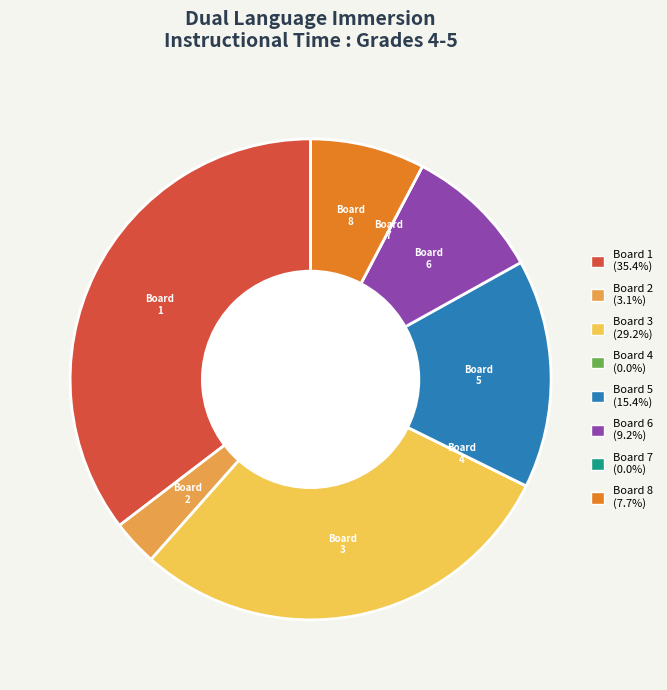

Which has a higher value, Board 2 or Board 8?

Board 8